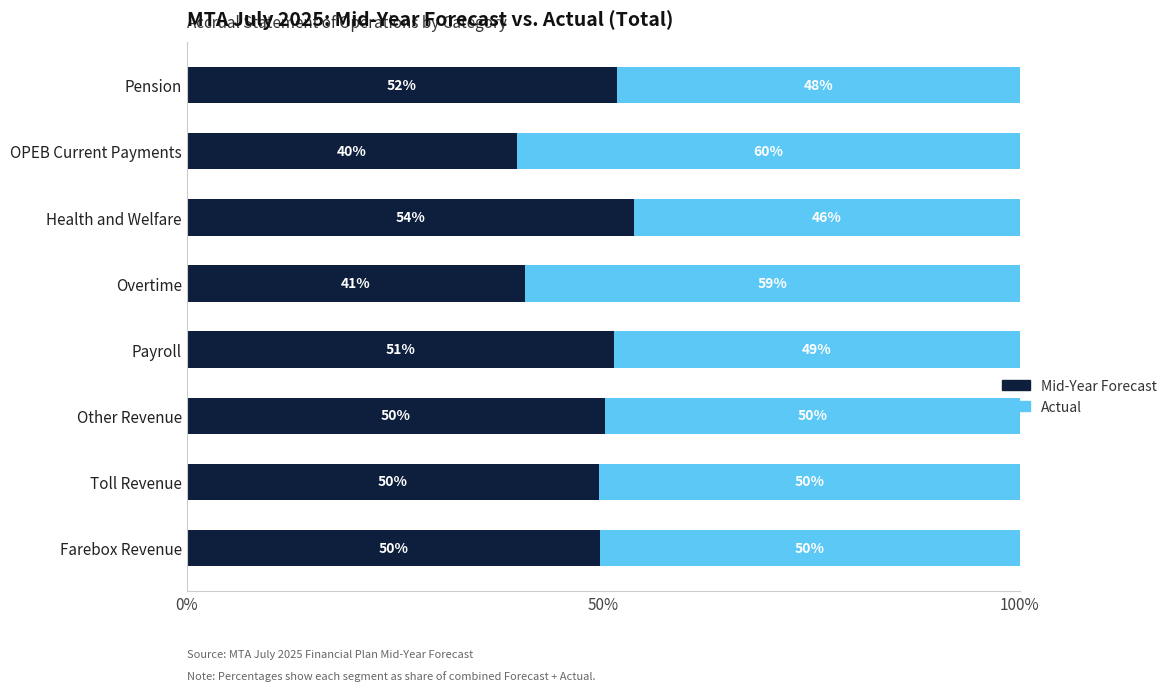

What are all the series names shown in the legend?

Mid-Year Forecast, Actual